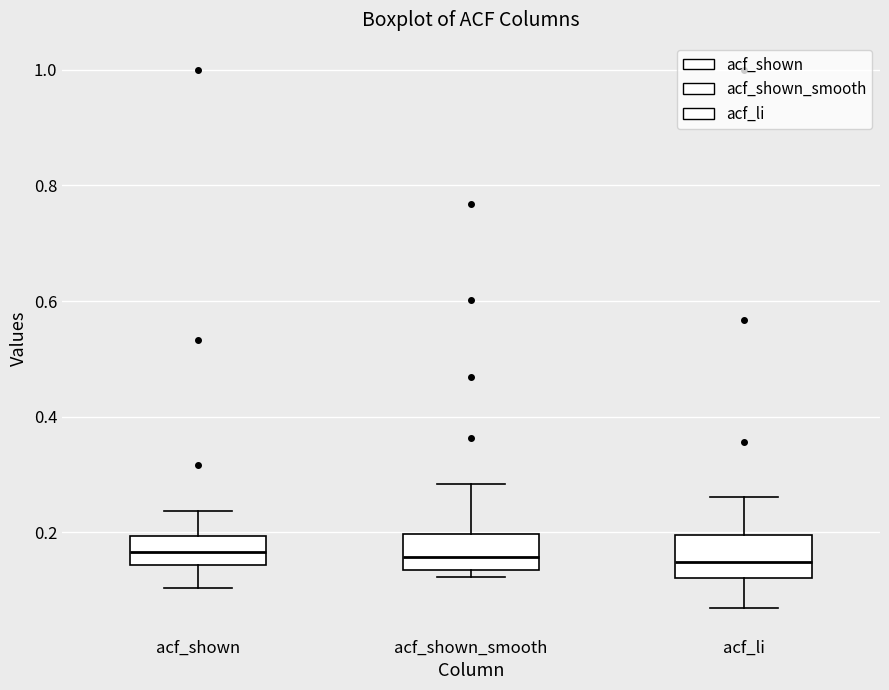

Reading left to right, transcribe this box plot: for each box, give where its median line is, the range the box spans, and where its two whiskers end, as read against the y-axis. The values are not printed on the chart, so give them approximately, as read against the axis.

acf_shown: median 0.16, box 0.14 to 0.20, whiskers 0.10 to 0.24
acf_shown_smooth: median 0.16, box 0.14 to 0.20, whiskers 0.12 to 0.28
acf_li: median 0.14, box 0.12 to 0.20, whiskers 0.08 to 0.26